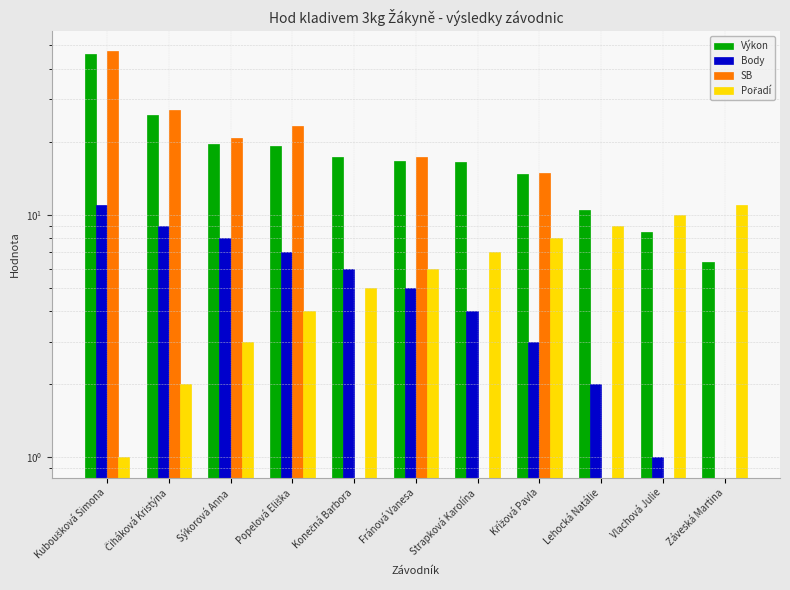

Which series changed the most between Konečná Barbora and Lehocká Natálie?

Výkon